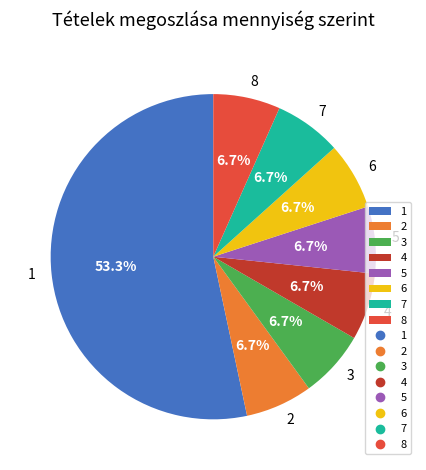

The 1 slice represents 59% of the pie. True or false?

False